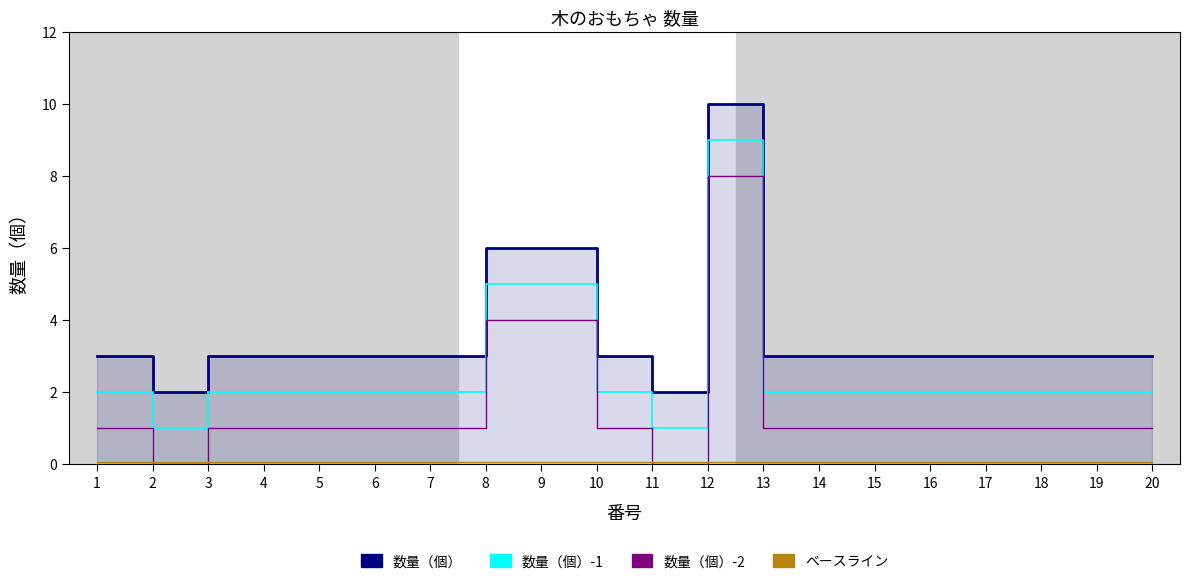

Is the value of 数量（個）-2 at 3 greater than the value of 数量（個） at 12?

No